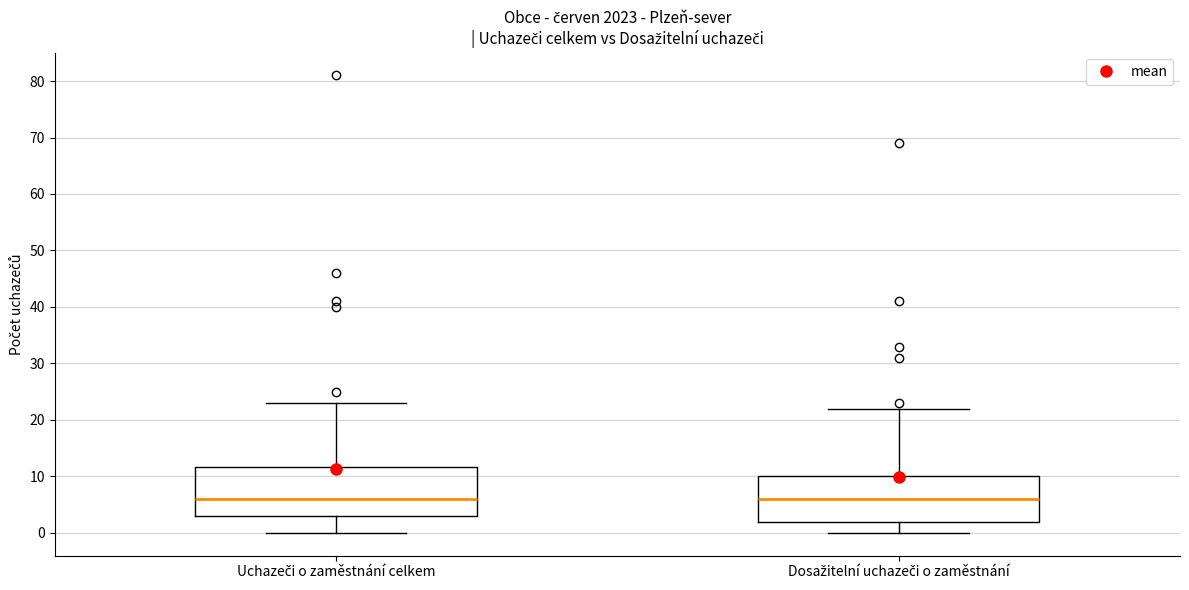

Where is the lower edge of the box for Dosažitelní uchazeči o zaměstnání on the y-axis? The values are not printed on the chart, so give them approximately, as read against the axis.

2